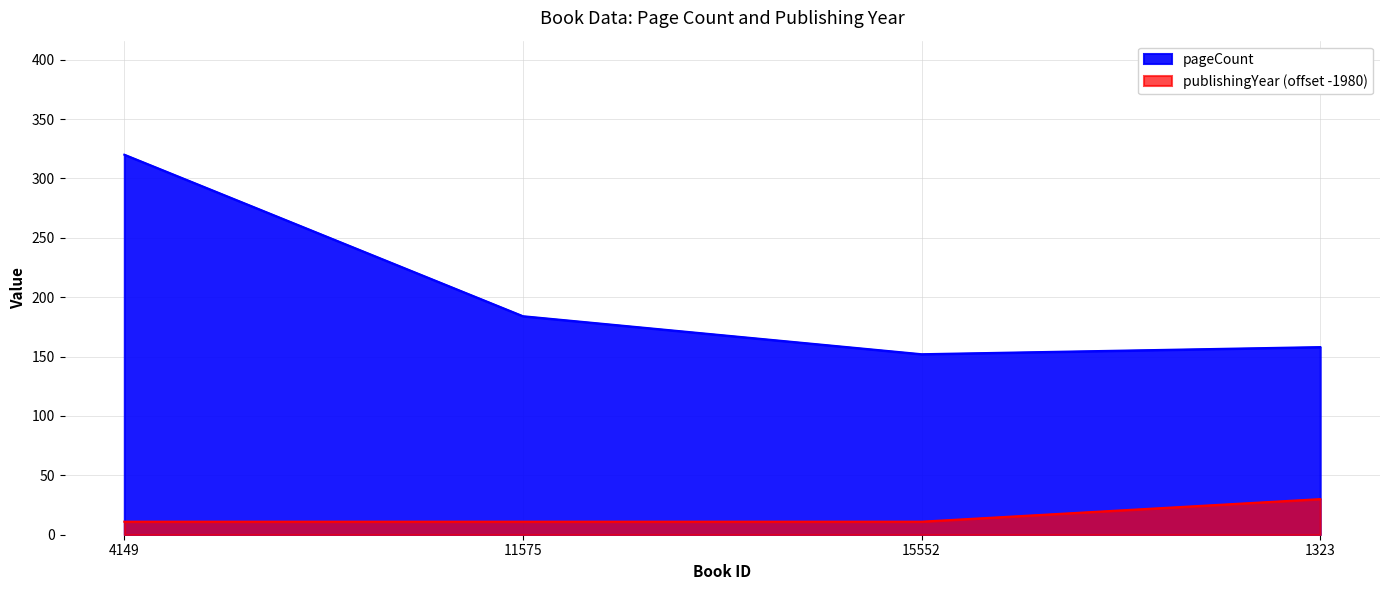

True or false: pageCount and publishingYear intersect in this chart.

False